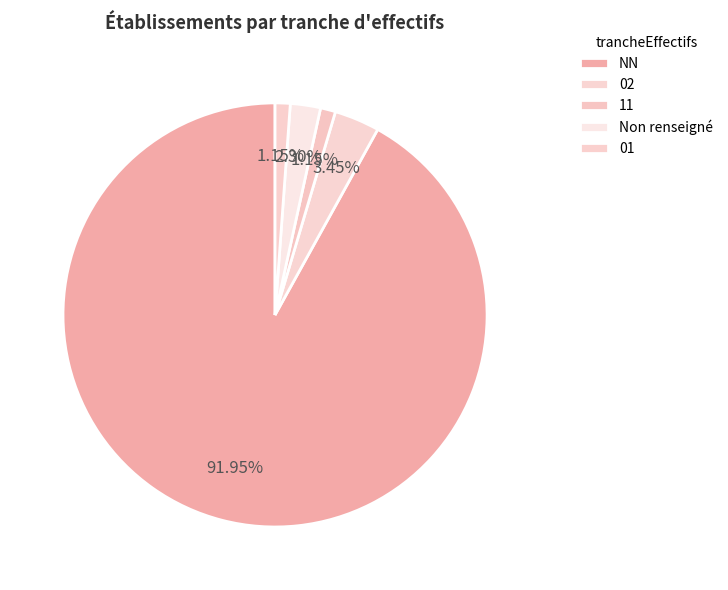

How many segments does this pie chart have?

5